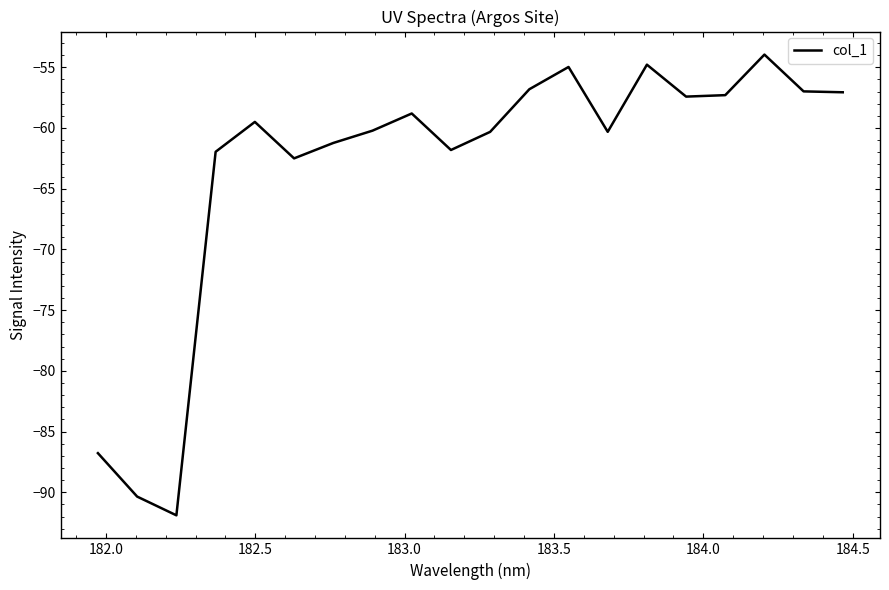

What is the minimum value shown in the chart?

-91.9